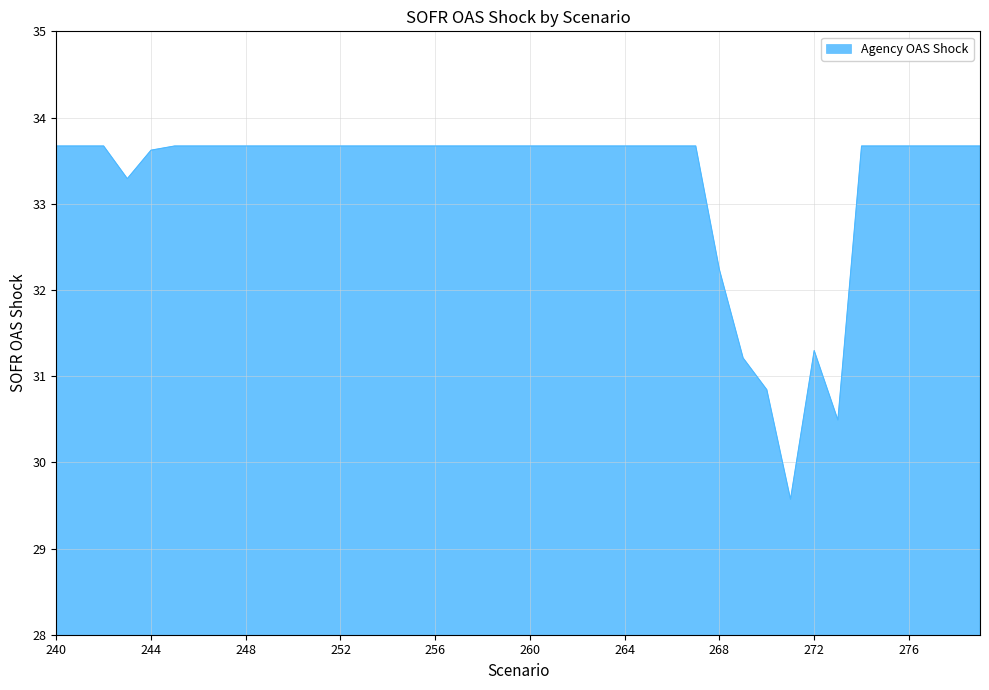

What is the smallest value displayed?

29.6